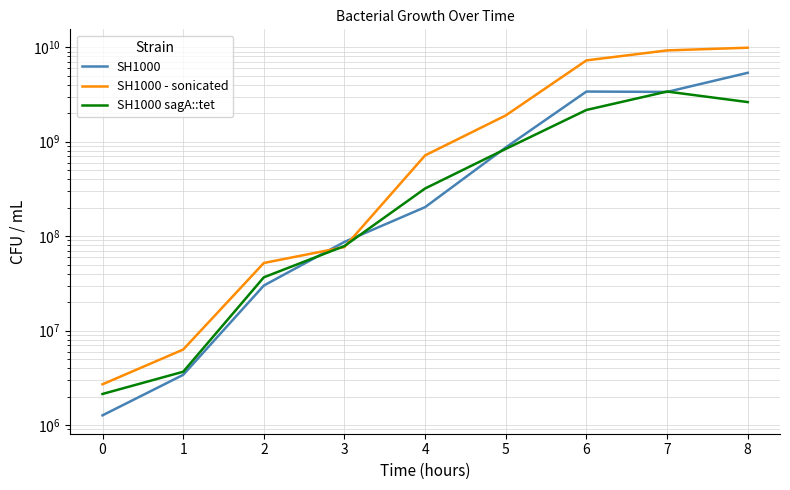

What is the maximum value shown in the chart?

9900000000